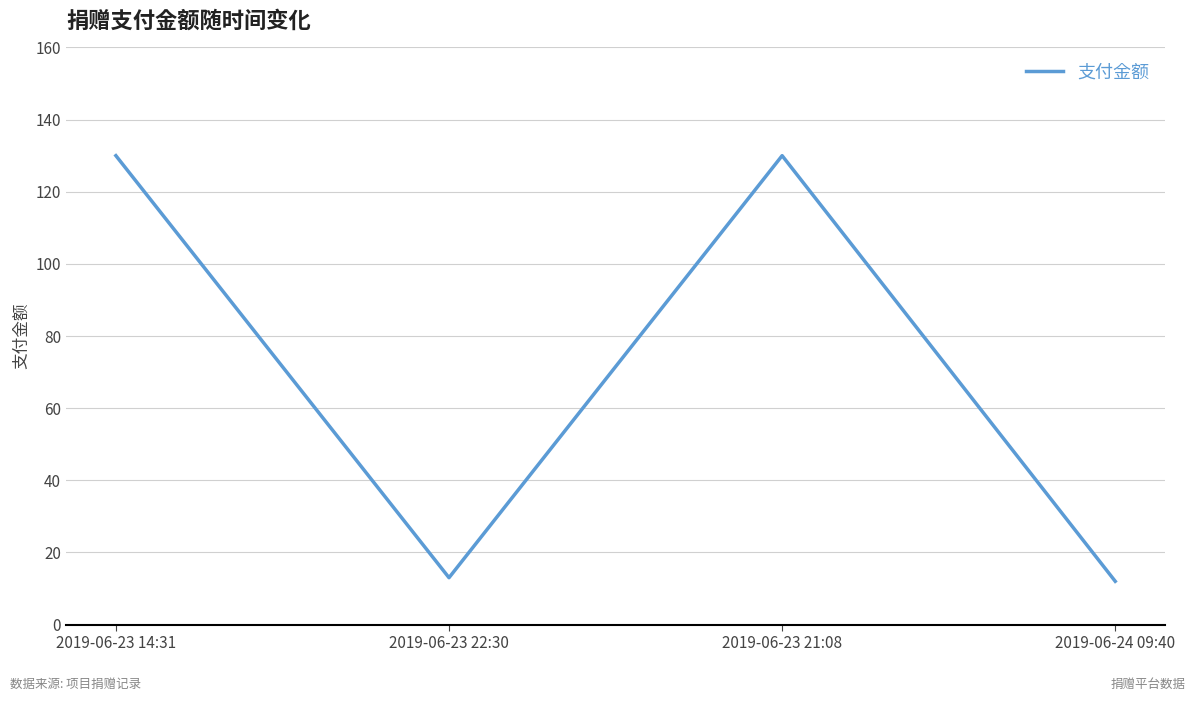

How many values are below 130?

2